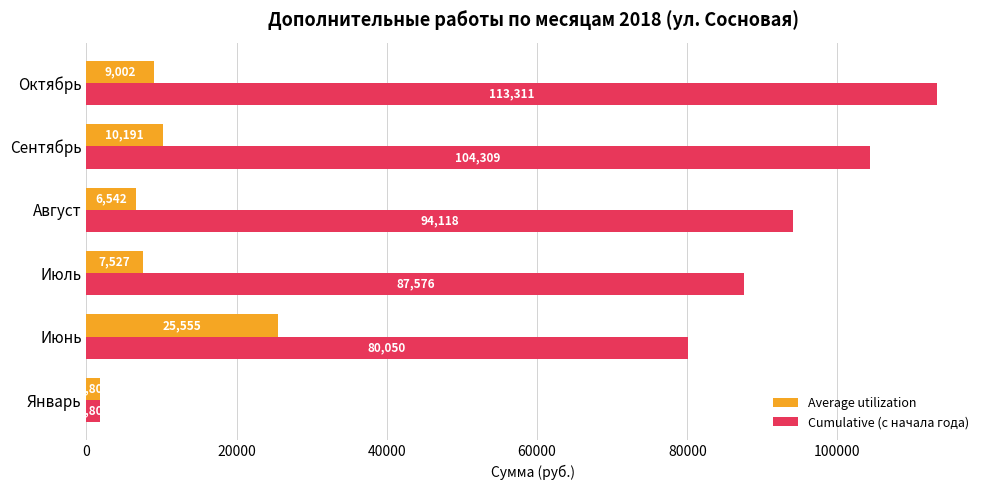

Which series has the largest range (max minus min)?

Cumulative (с начала года)